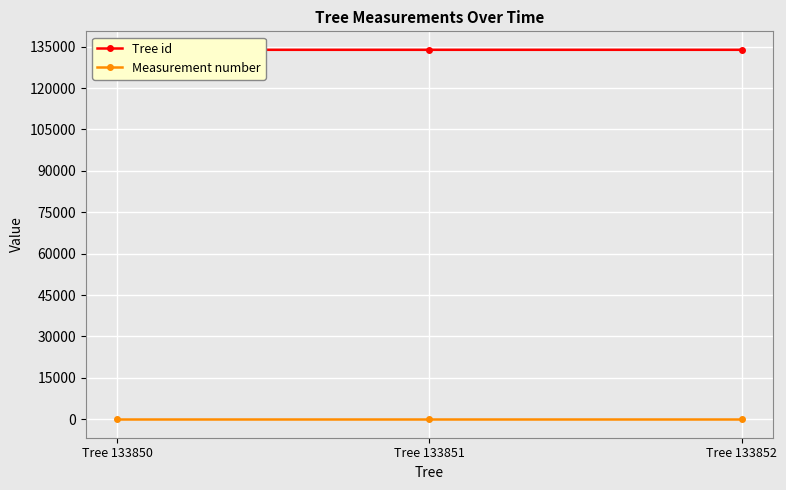

What is the spread (max minus min) of values at Tree 133850?

133849